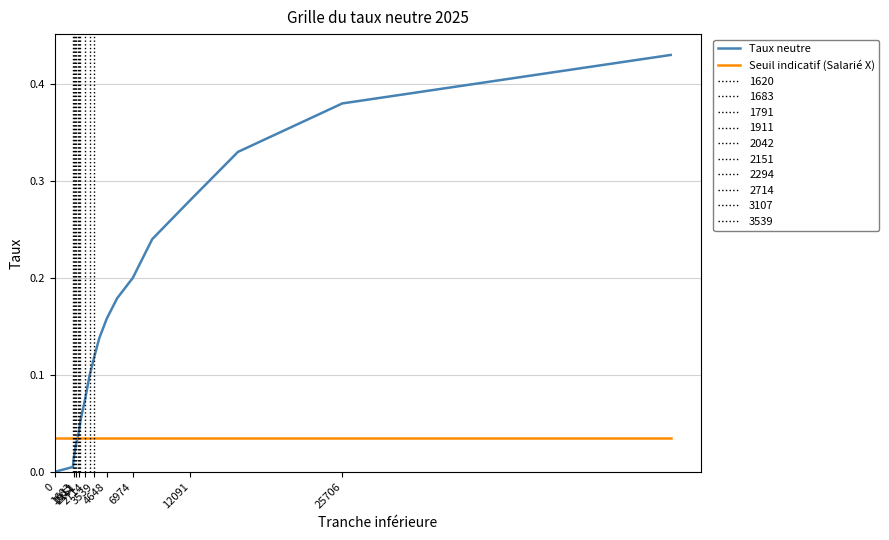

Does the chart have visible grid lines?

Yes